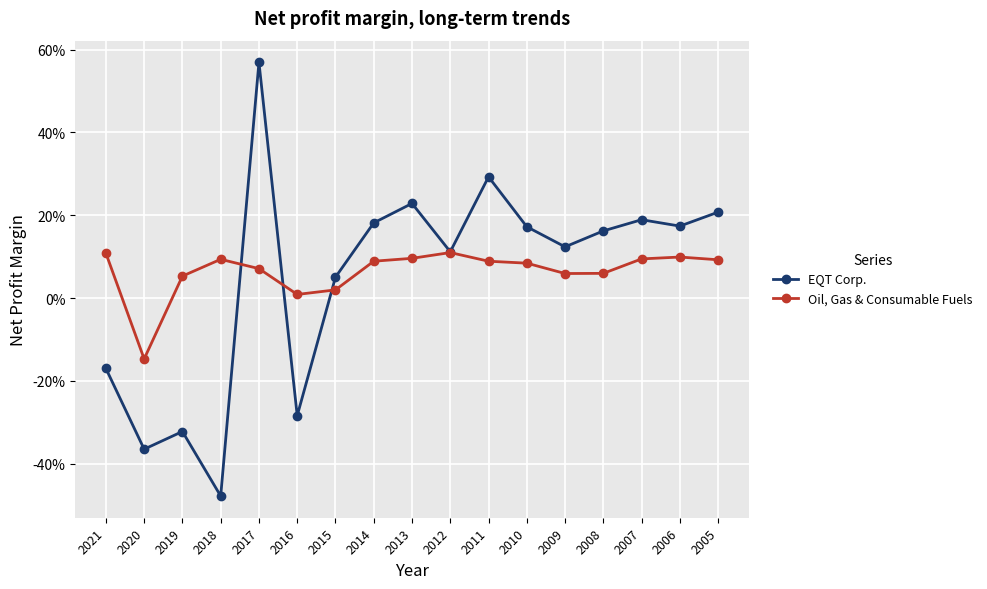

What is the total value across all series at 2006?

0.3